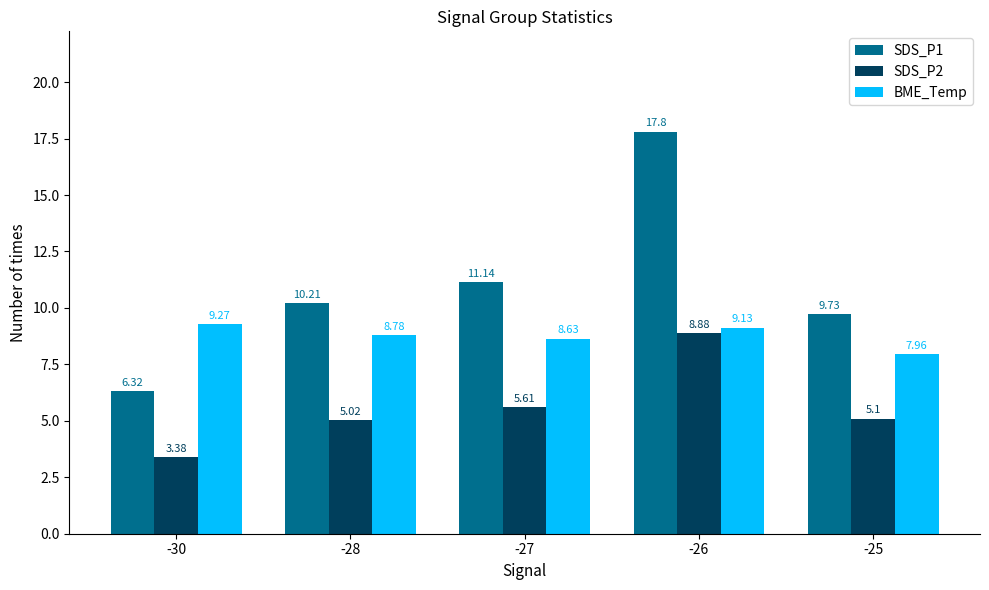

What is the maximum value for BME_Temp?

9.3